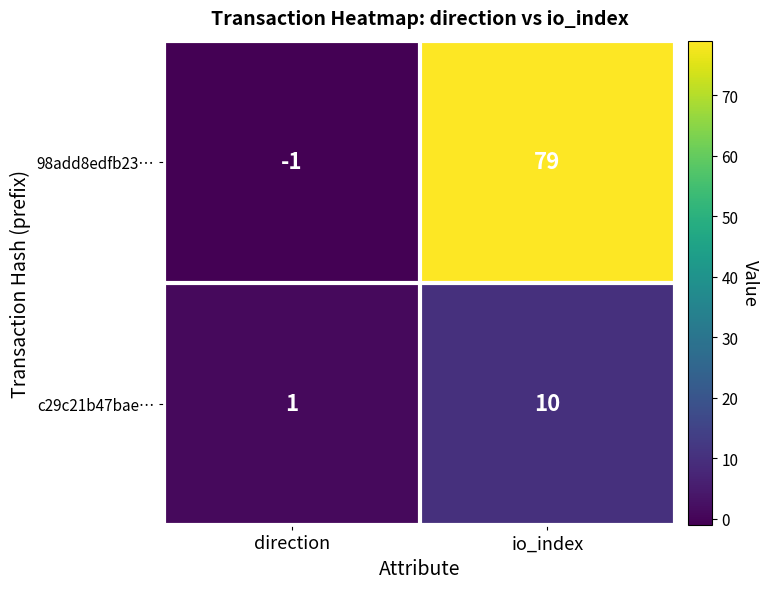

Read the c29c21b47bae… value at io_index.

10